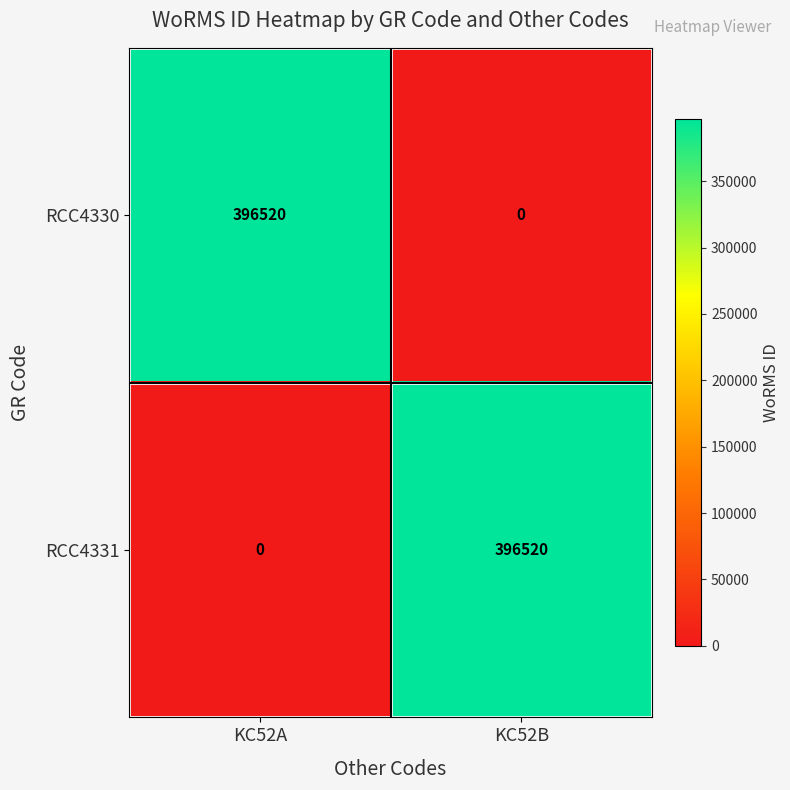

What is the total value across all series at KC52B?

396520